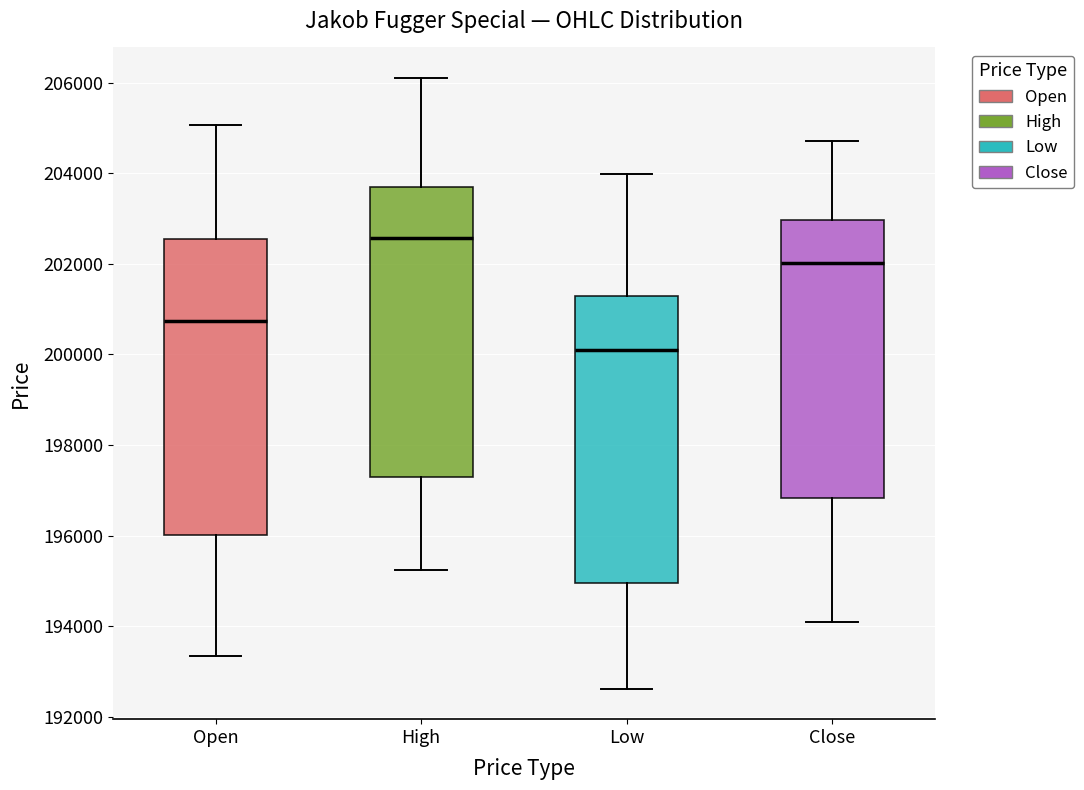

Reading left to right, transcribe this box plot: for each box, give where its median line is, the range the box spans, and where its two whiskers end, as read against the y-axis. The values are not printed on the chart, so give them approximately, as read against the axis.

Open: median 200800, box 196000 to 202600, whiskers 193400 to 205000
High: median 202600, box 197200 to 203600, whiskers 195200 to 206200
Low: median 200000, box 195000 to 201200, whiskers 192600 to 204000
Close: median 202000, box 196800 to 203000, whiskers 194000 to 204800